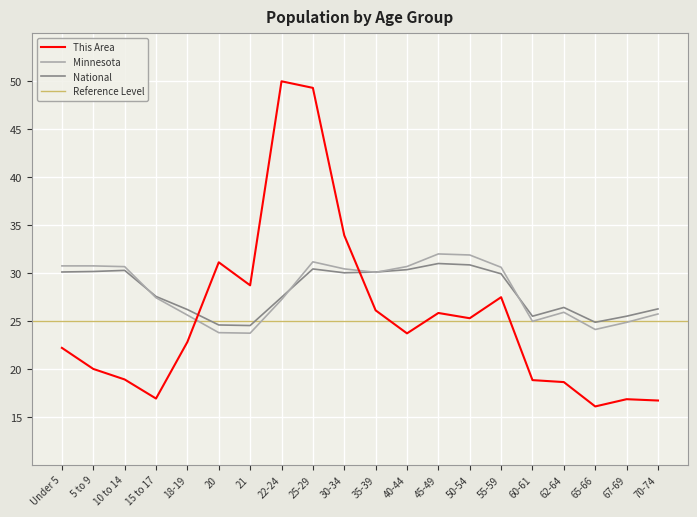

Reading left to right, list all the values displayed in this chart.

This Area: Under 5=22.2	5 to 9=20.0	10 to 14=18.9	15 to 17=16.9	18-19=22.8	20=31.1	21=28.7	22-24=50.0	25-29=49.3	30-34=33.9	35-39=26.1	40-44=23.7	45-49=25.8	50-54=25.3	55-59=27.5	60-61=18.8	62-64=18.6	65-66=16.1	67-69=16.9	70-74=16.7
Minnesota: Under 5=30.8	5 to 9=30.8	10 to 14=30.7	15 to 17=27.4	18-19=25.6	20=23.8	21=23.7	22-24=27.2	25-29=31.2	30-34=30.4	35-39=30.1	40-44=30.7	45-49=32.0	50-54=31.9	55-59=30.6	60-61=25.0	62-64=25.9	65-66=24.1	67-69=24.9	70-74=25.7
National: Under 5=30.1	5 to 9=30.2	10 to 14=30.3	15 to 17=27.6	18-19=26.2	20=24.6	21=24.5	22-24=27.5	25-29=30.4	30-34=30.0	35-39=30.1	40-44=30.4	45-49=31.0	50-54=30.9	55-59=29.9	60-61=25.5	62-64=26.4	65-66=24.9	67-69=25.5	70-74=26.3